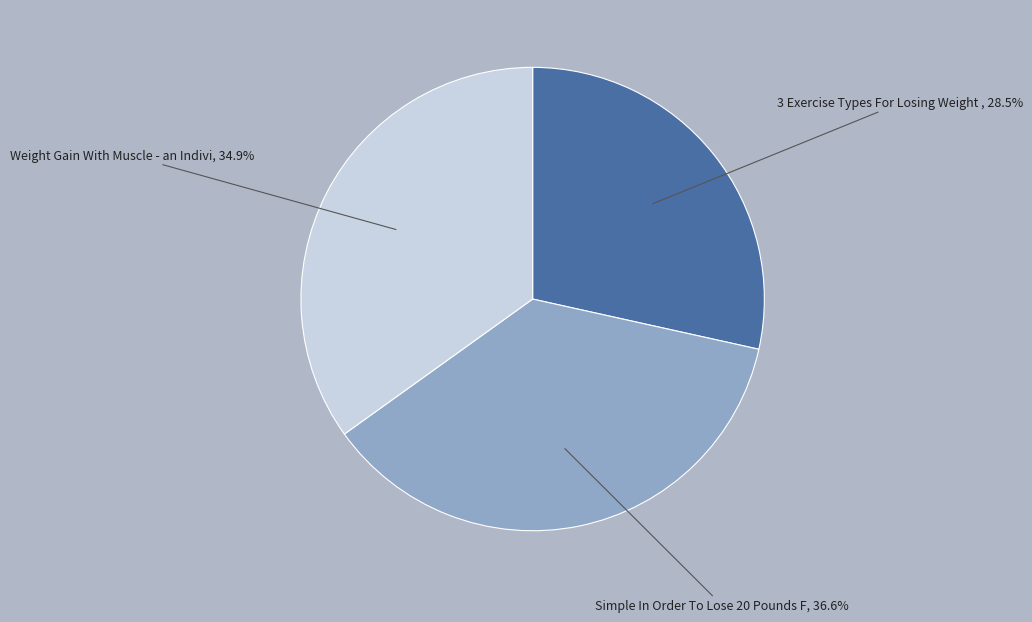

Count the number of slices in the pie.

3